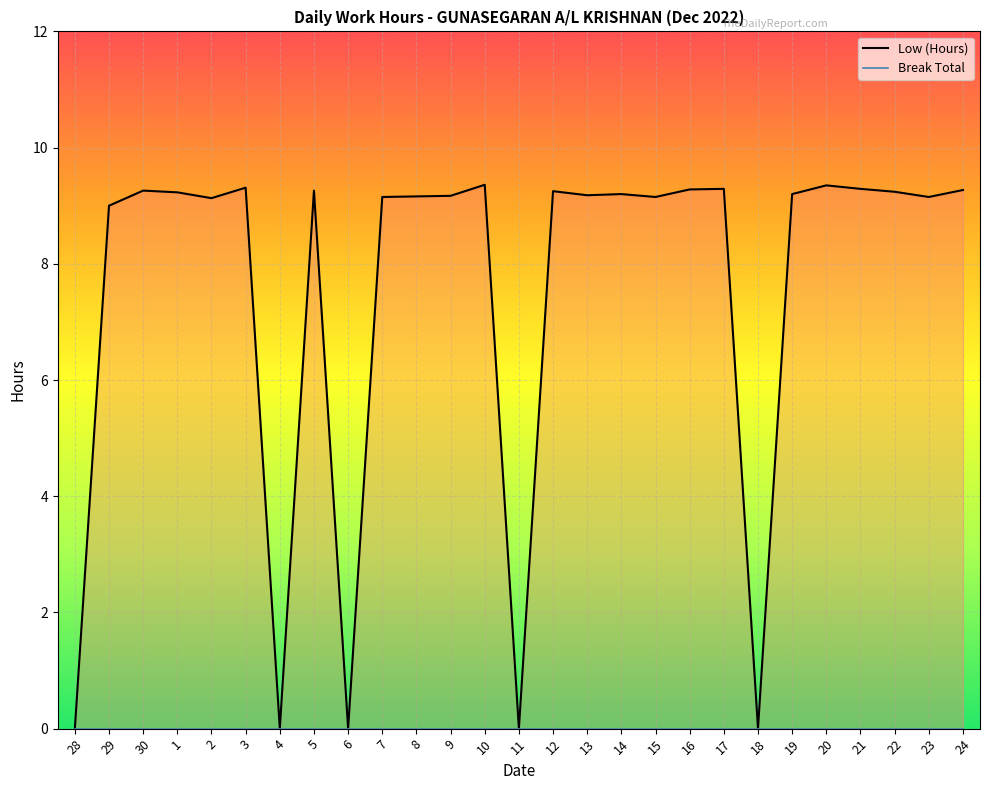

What is the sum of all values?

202.9